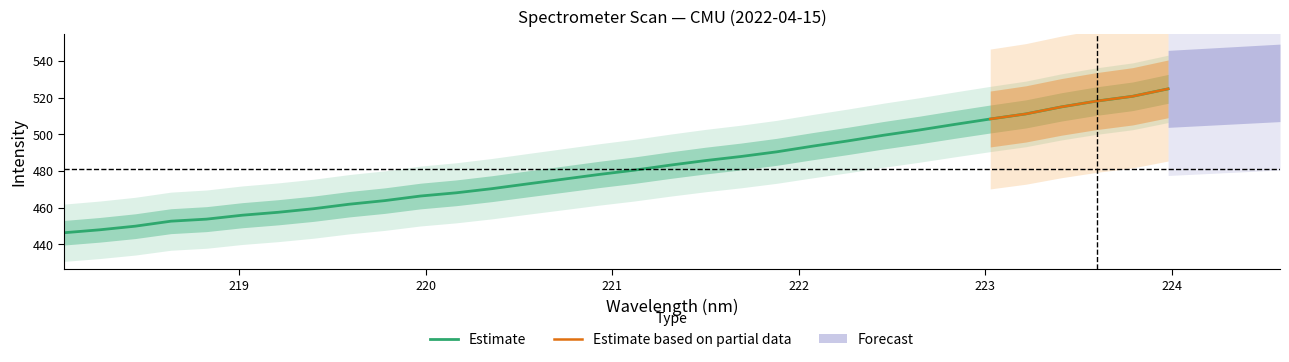

What is the maximum value for Estimate?

524.8